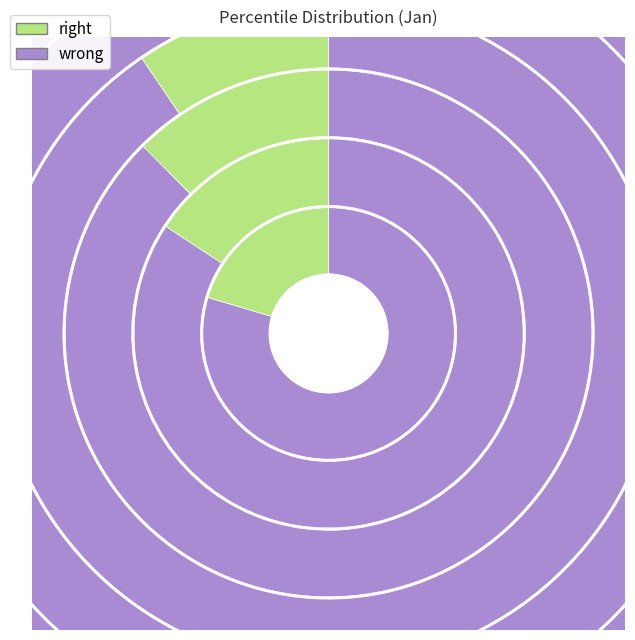

To the nearest percent, what is the difference between the jan_values and 9 slice percentages?

14%